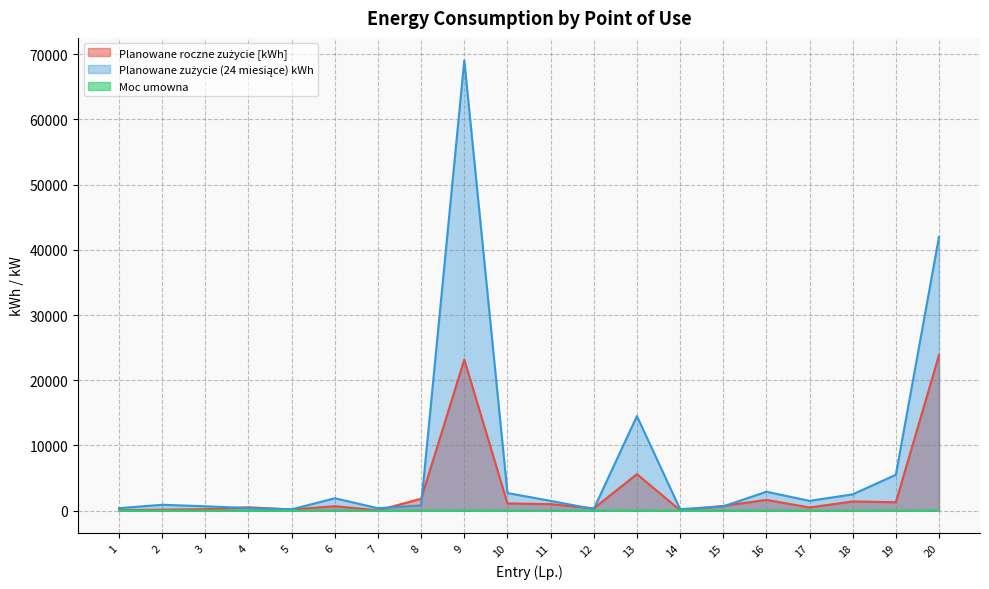

Which category has the highest value in the Planowane zużycie (24 miesiące) kWh series?

9